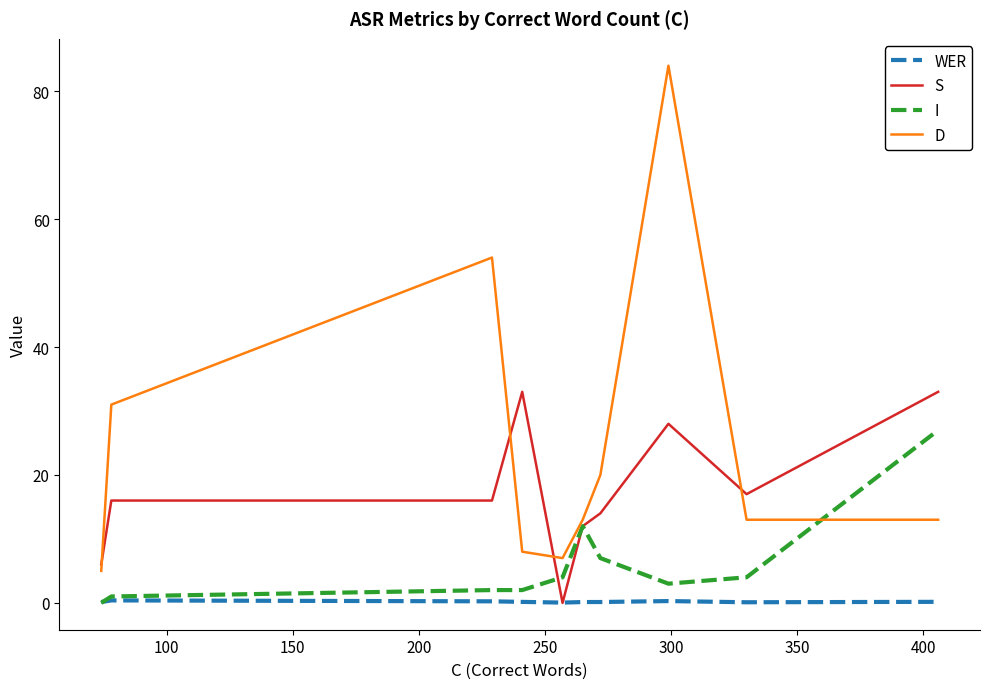

List the series in order of their peak value, highest first.

D, S, I, WER